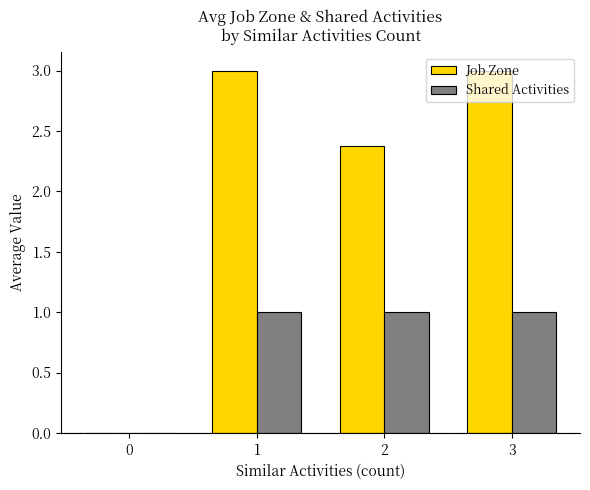

How many groups of bars are there?

4